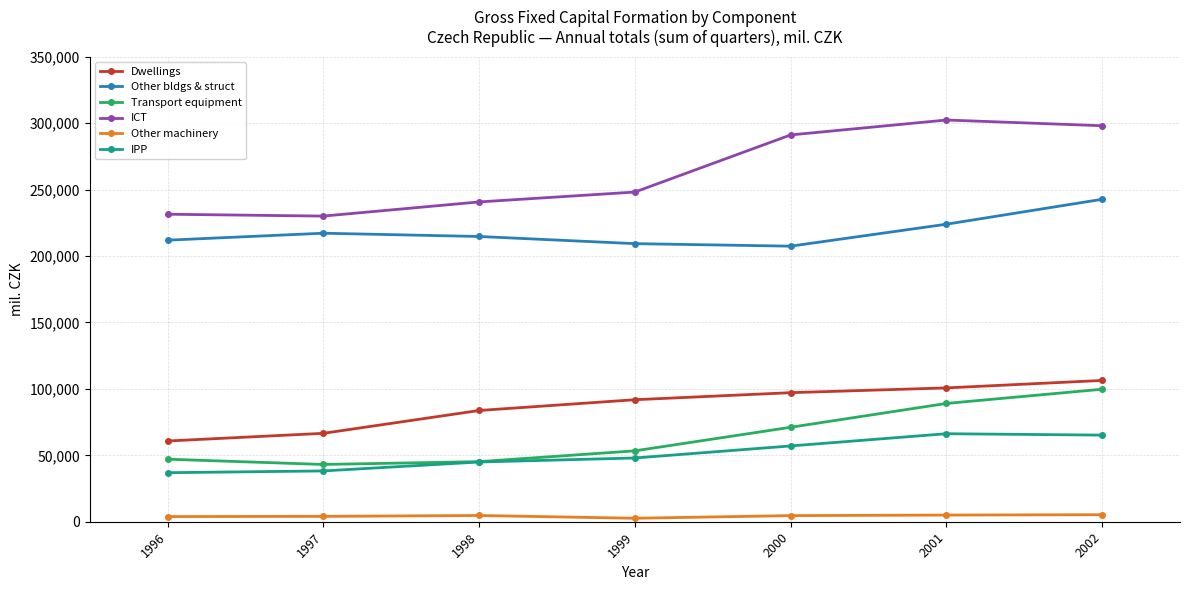

What is the difference between the second highest and second lowest values in the IPP series?

26965